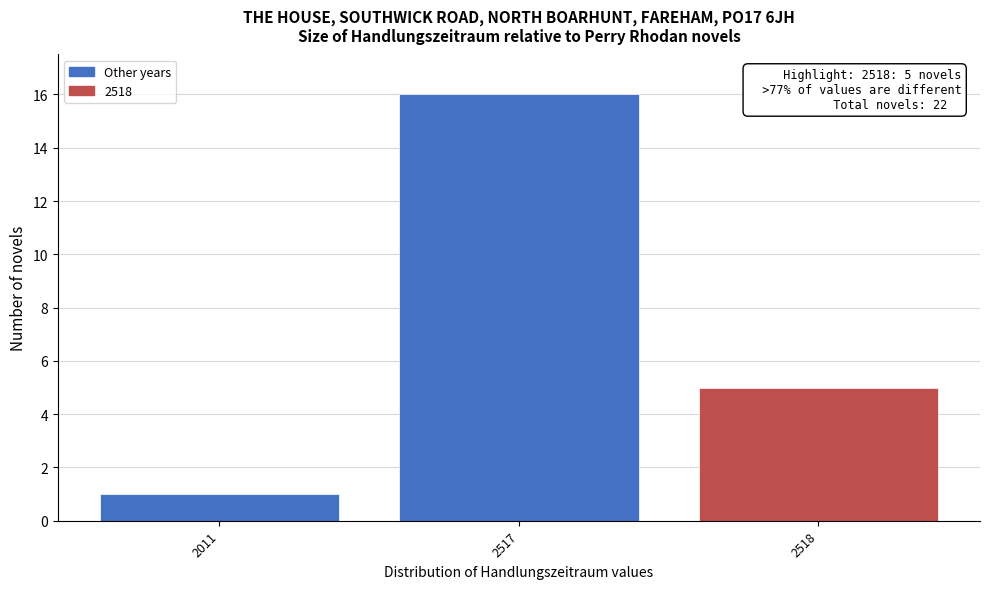

Reading right to left, what are all the values shown in this chart?

5	16	1